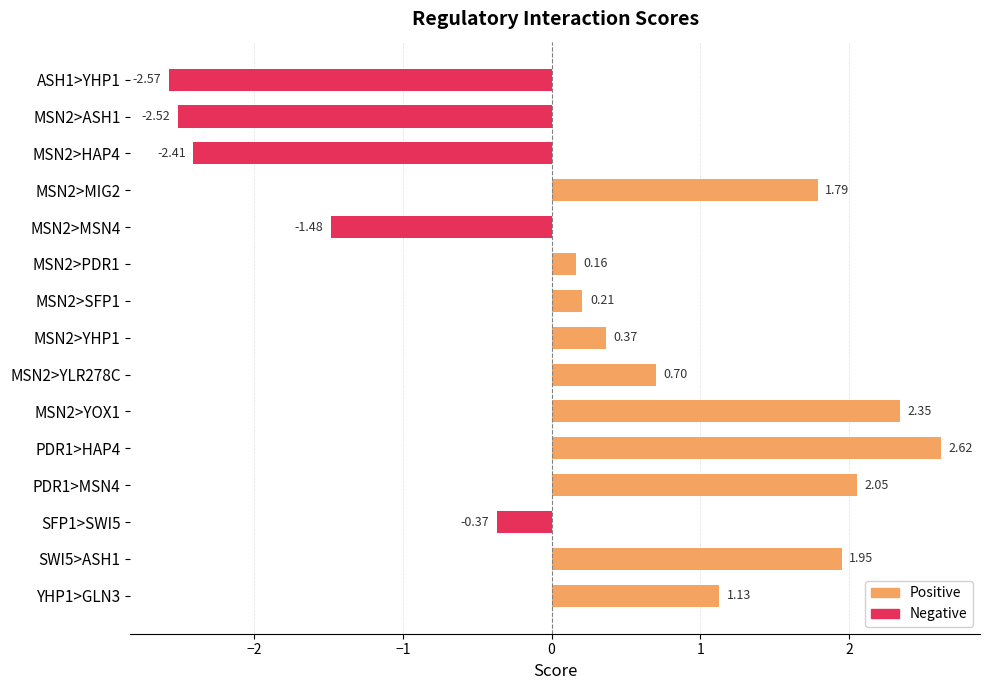

What is the sum of all values?

4.0